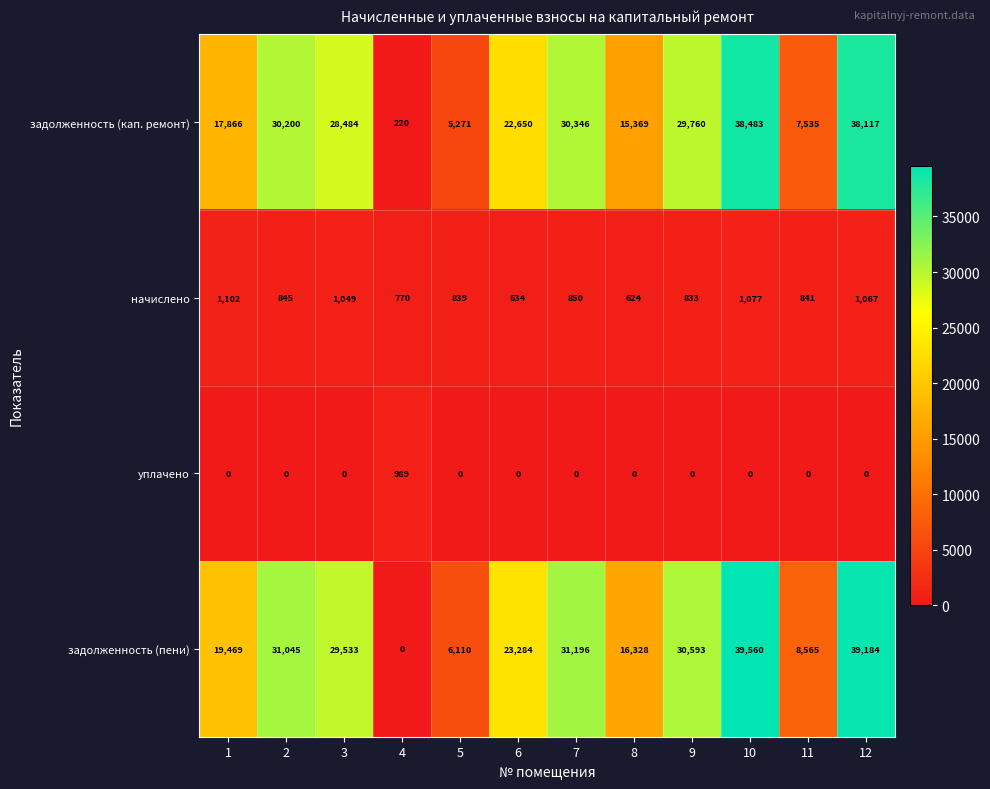

How many distinct data groups are displayed?

4